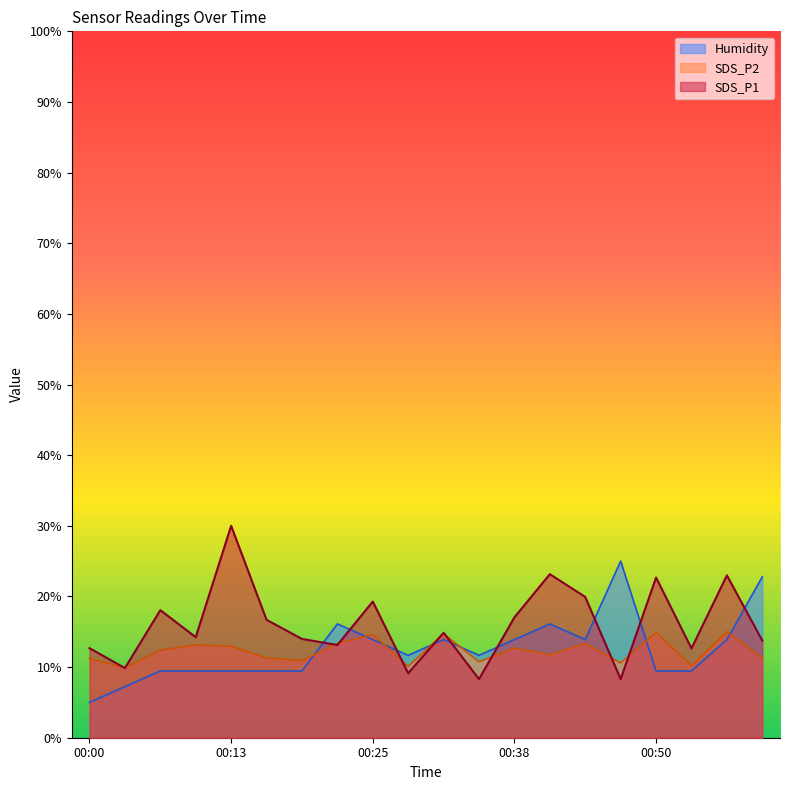

What value does the Humidity series have at 00:41?

16.1